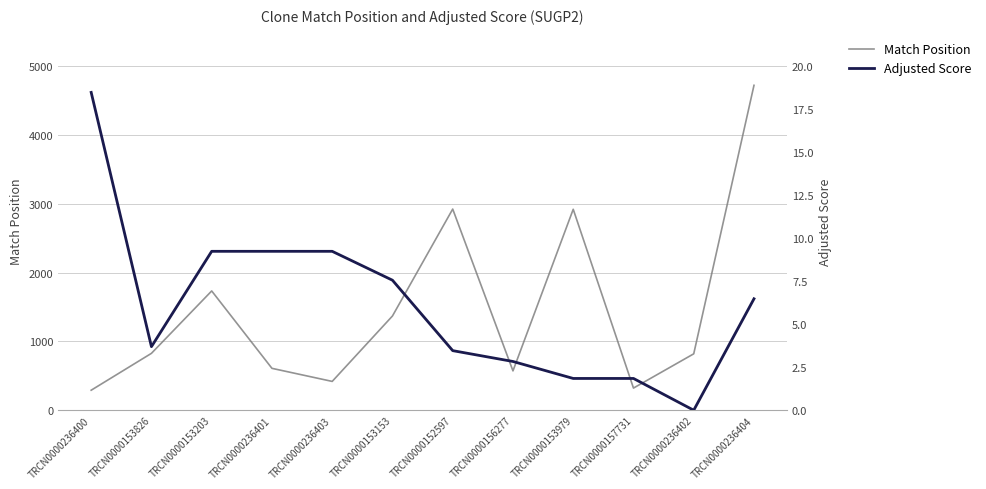

Reading left to right, list all the values displayed in this chart.

Match Position: 291.0	827.0	1734.0	609.0	419.0	1370.0	2924.0	572.0	2921.0	322.0	820.0	4723.0
Adjusted Score: 18.5	3.7	9.2	9.2	9.2	7.6	3.5	2.8	1.8	1.8	0.0	6.5